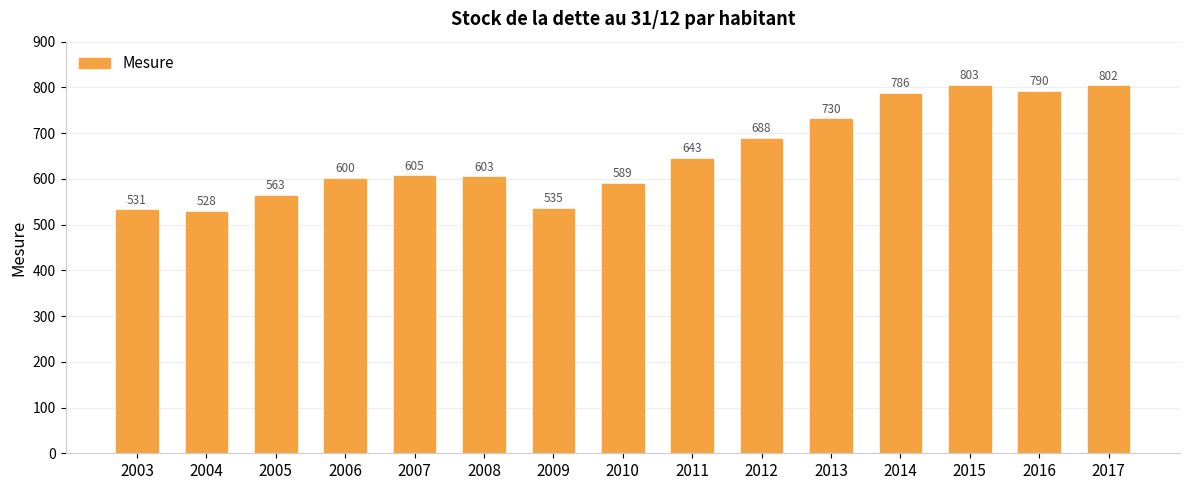

True or false: the data shows 1050.4 at 2006.

False